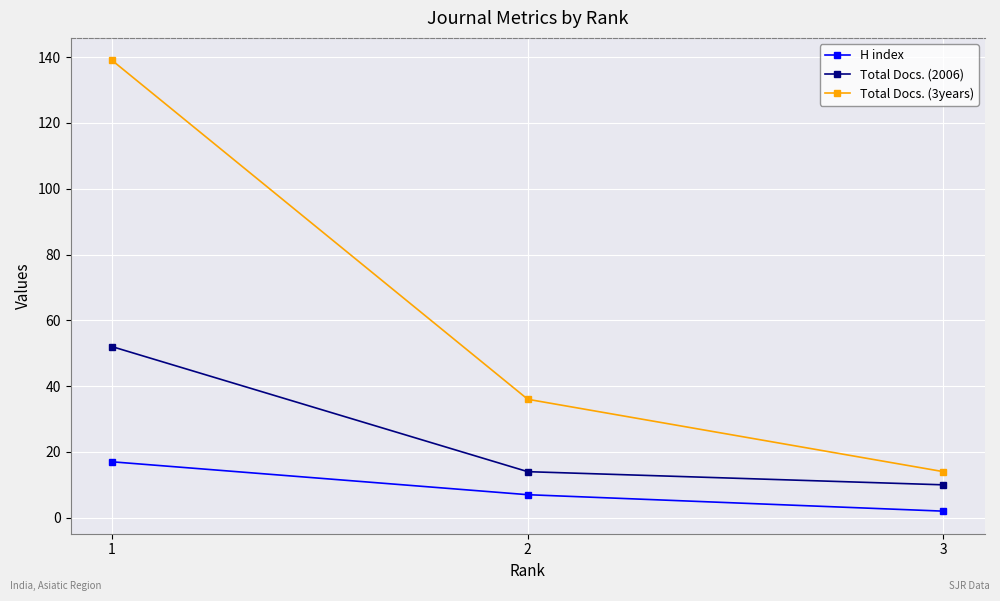

The H index series shows 13 at 2. True or false?

False